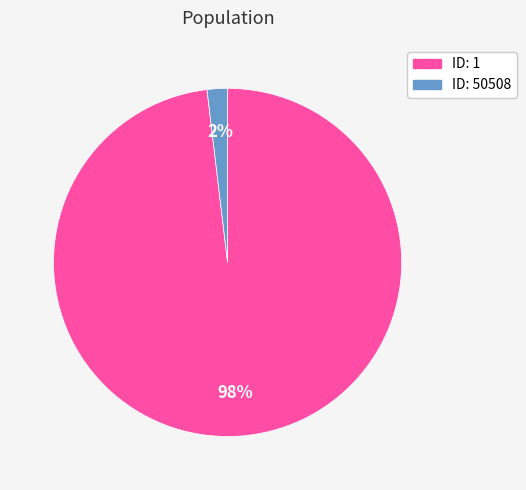

Is there any slice that represents more than half of the pie?

Yes